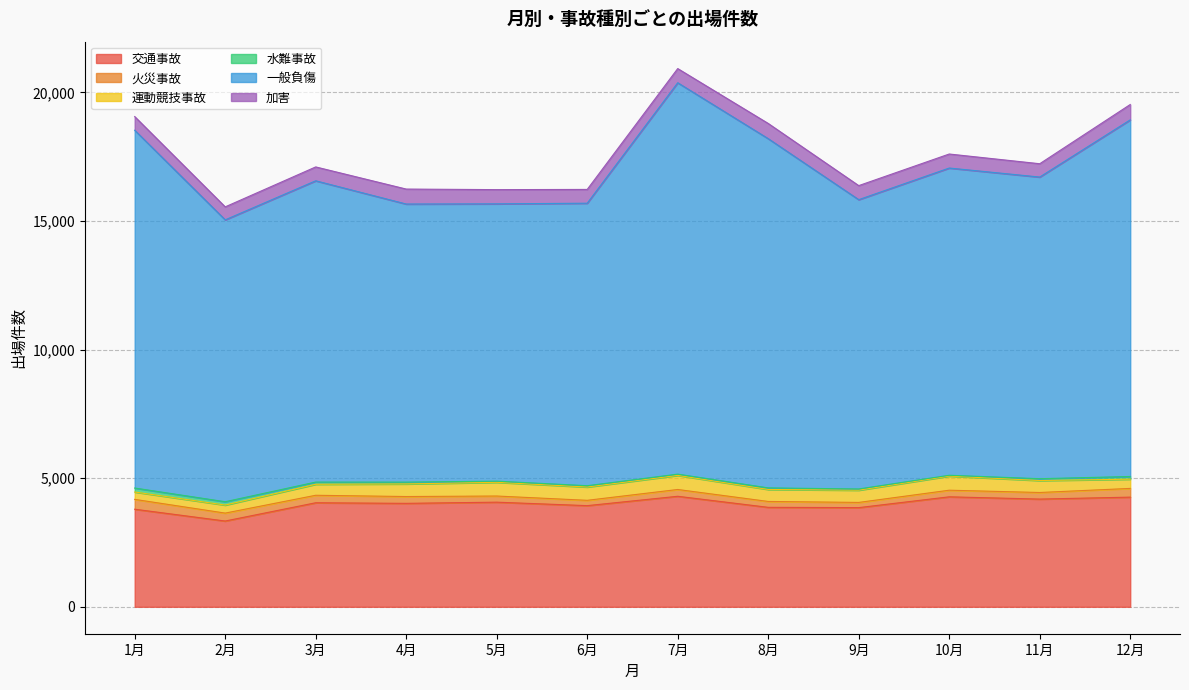

Does the chart have visible grid lines?

Yes